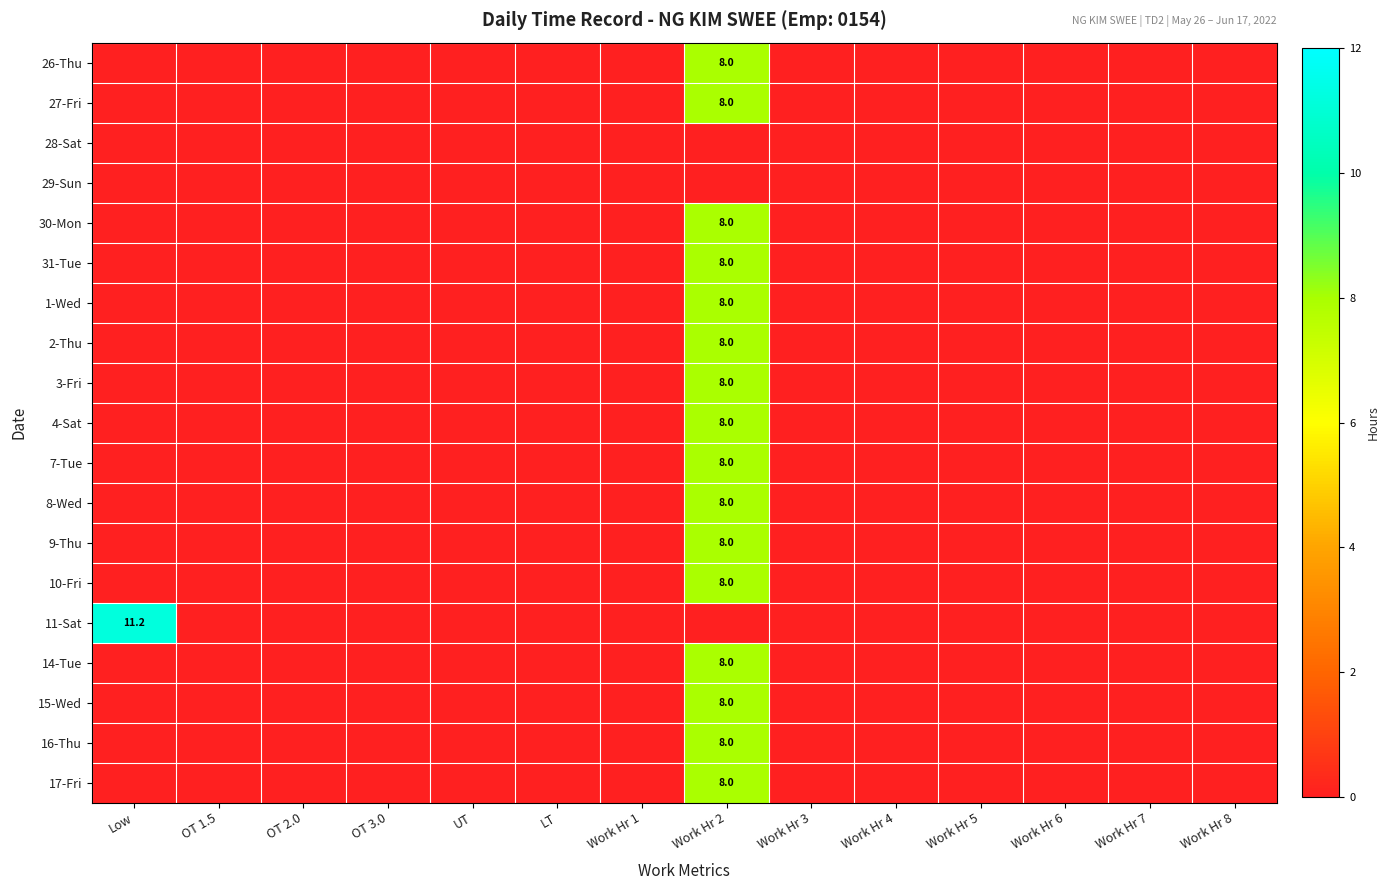

Which series has the widest spread of values?

11-Sat